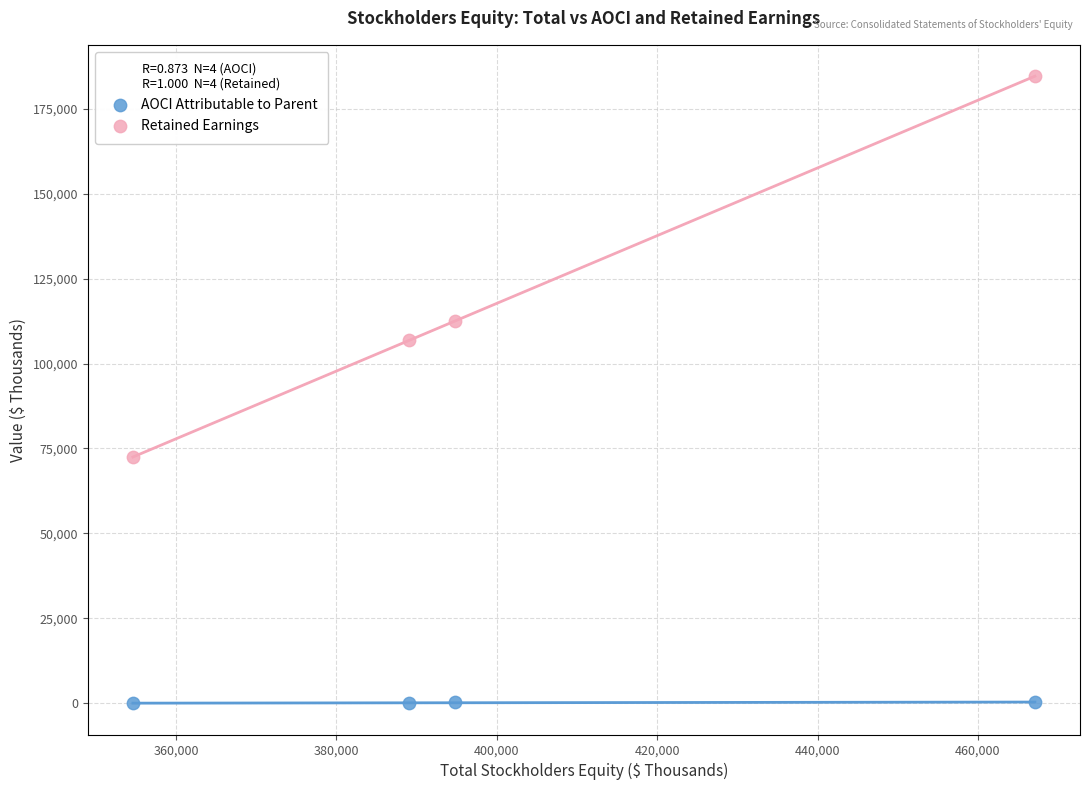

Which series contains the lowest Y value?

AOCI Attributable to Parent